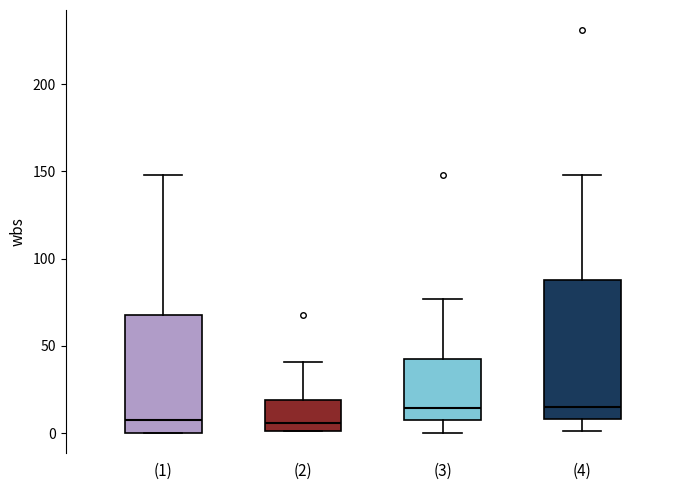

Reading left to right, read every box against the y-axis: the position of its median line, the range the box covers, and the ends of its whiskers. The values are not printed on the chart, so give them approximately, as read against the axis.

(1): median 10, box 0 to 70, whiskers 0 to 150
(2): median 5, box 0 to 20, whiskers 0 to 40
(3): median 15, box 5 to 45, whiskers 0 to 75
(4): median 15, box 10 to 90, whiskers 0 to 150